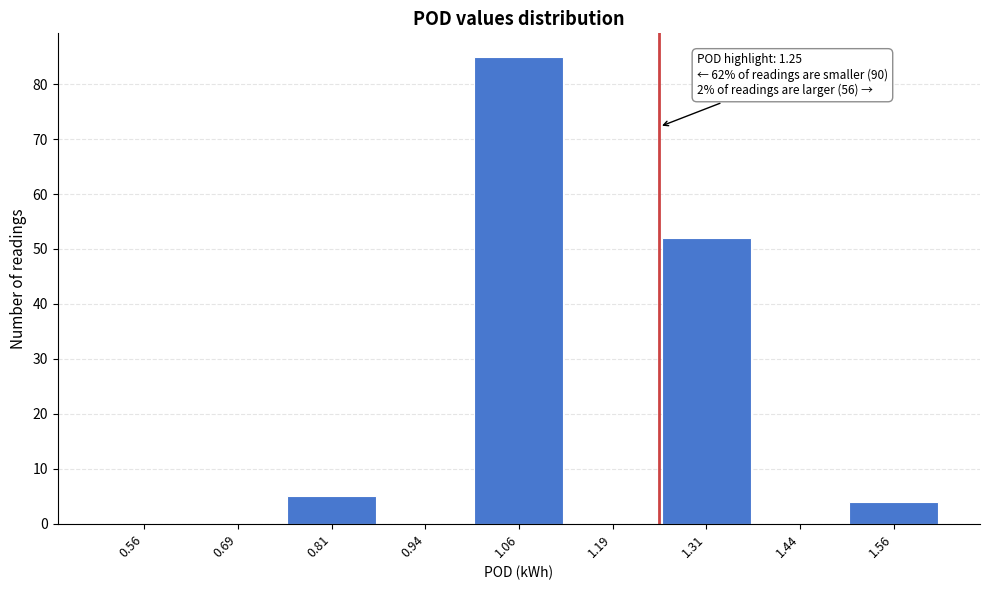

Over which range of the x-axis is the bar tallest?

1.000 to 1.125